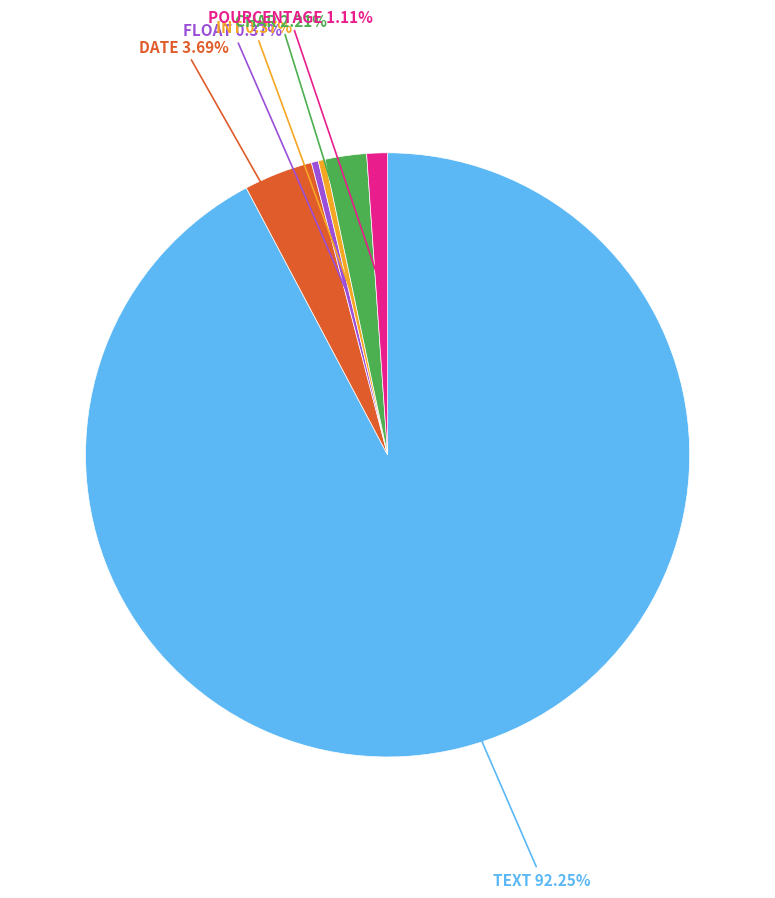

To the nearest percent, what is the difference between the largest and smallest slice percentages?

92%